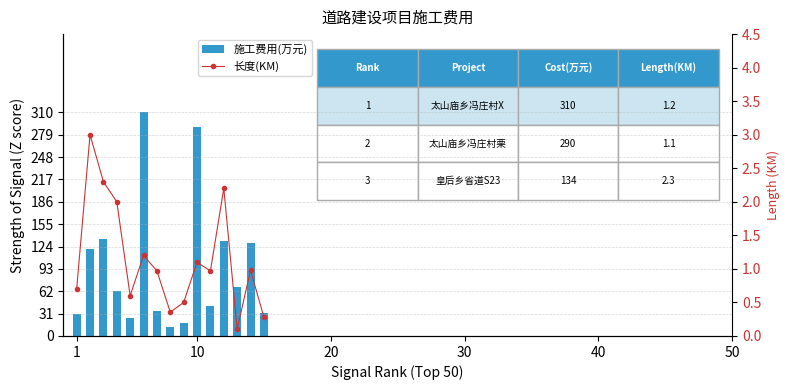

Which series has the largest range (max minus min)?

施工费用(万元)